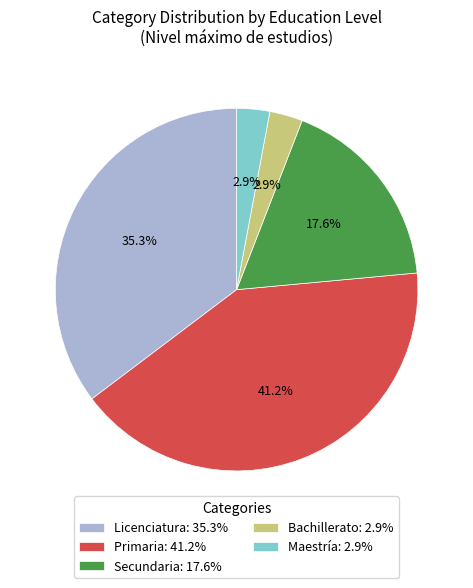

Does any single category account for the majority?

No